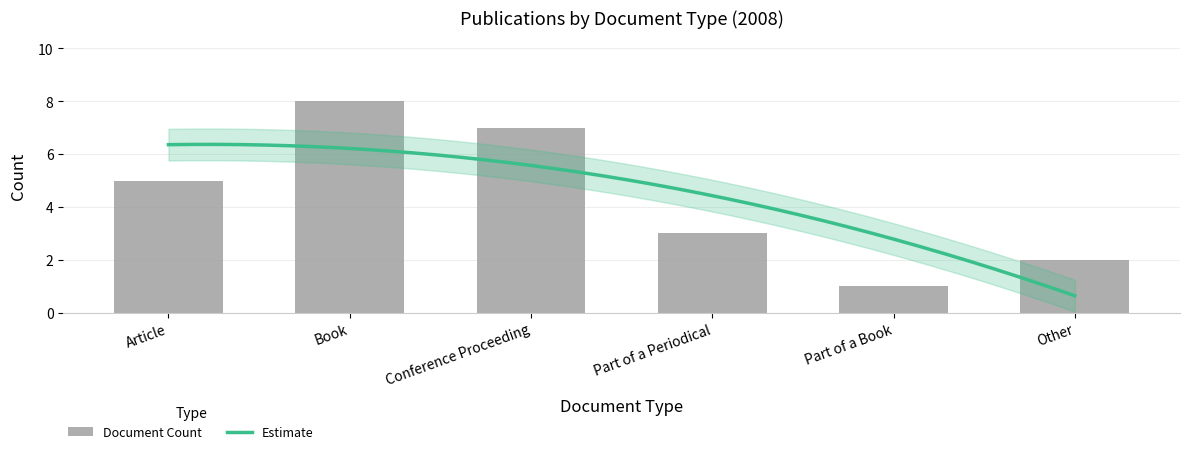

The chart shows a value of 2 at Conference Proceeding. True or false?

False